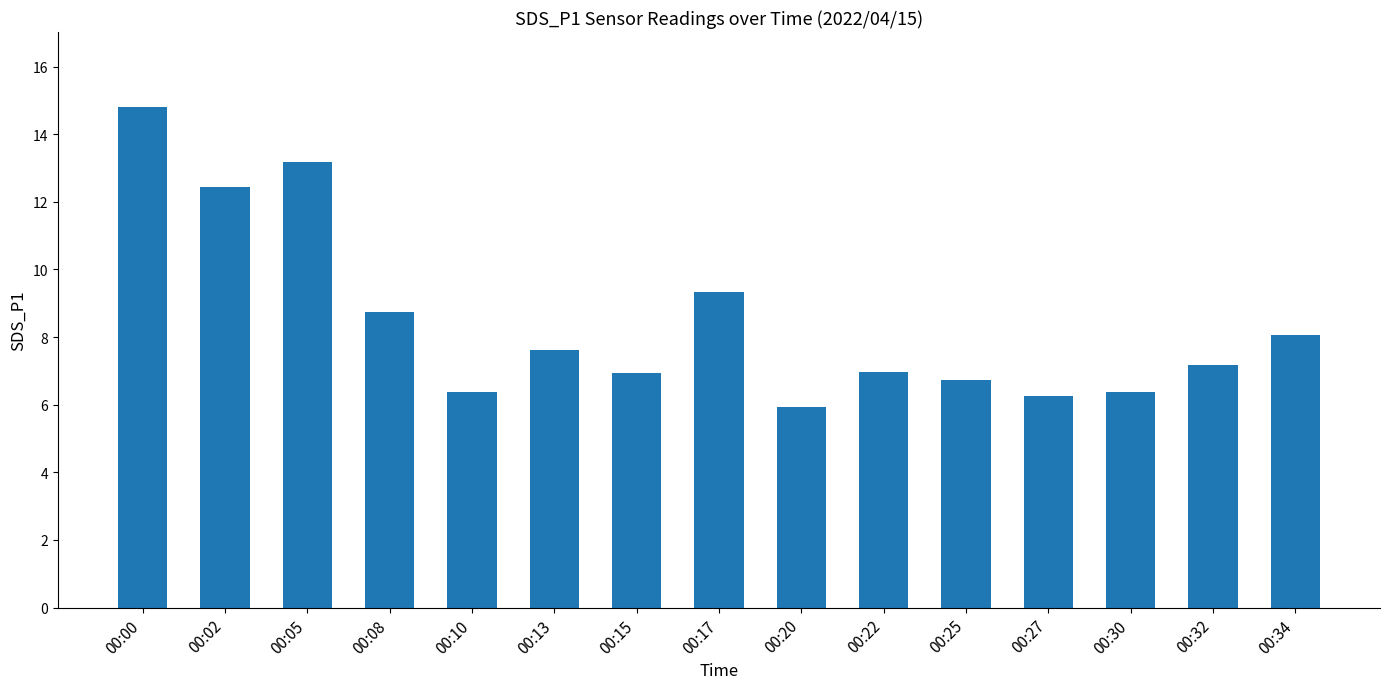

At which label is the value closest to 10?

00:17